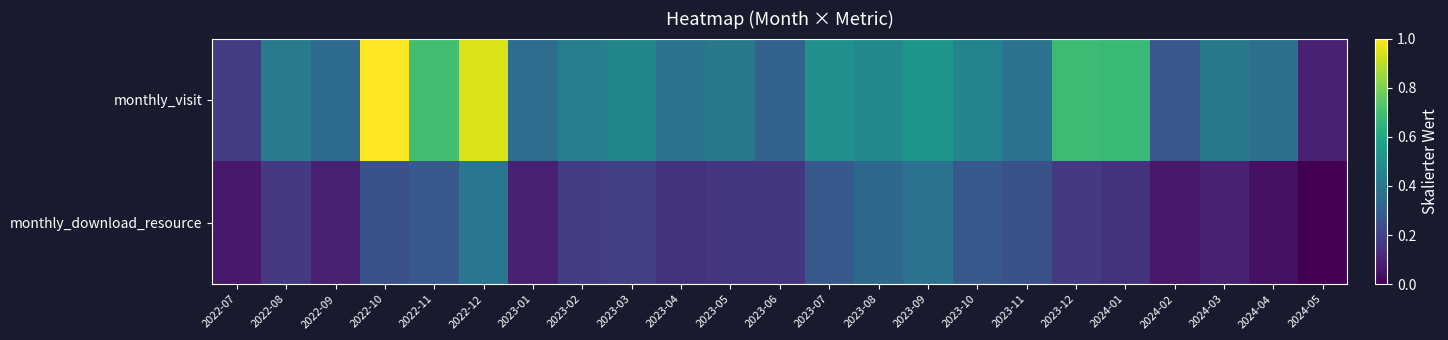

Between 2024-02 and 2024-03, which series saw the biggest shift?

monthly_visit